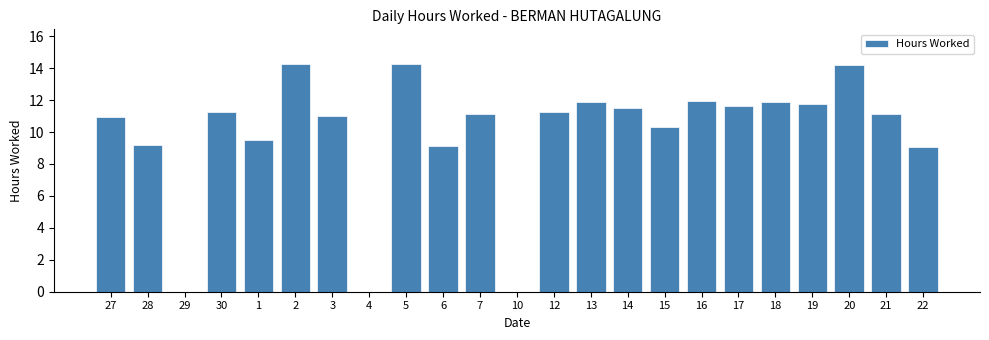

What is the greatest value displayed?

14.3